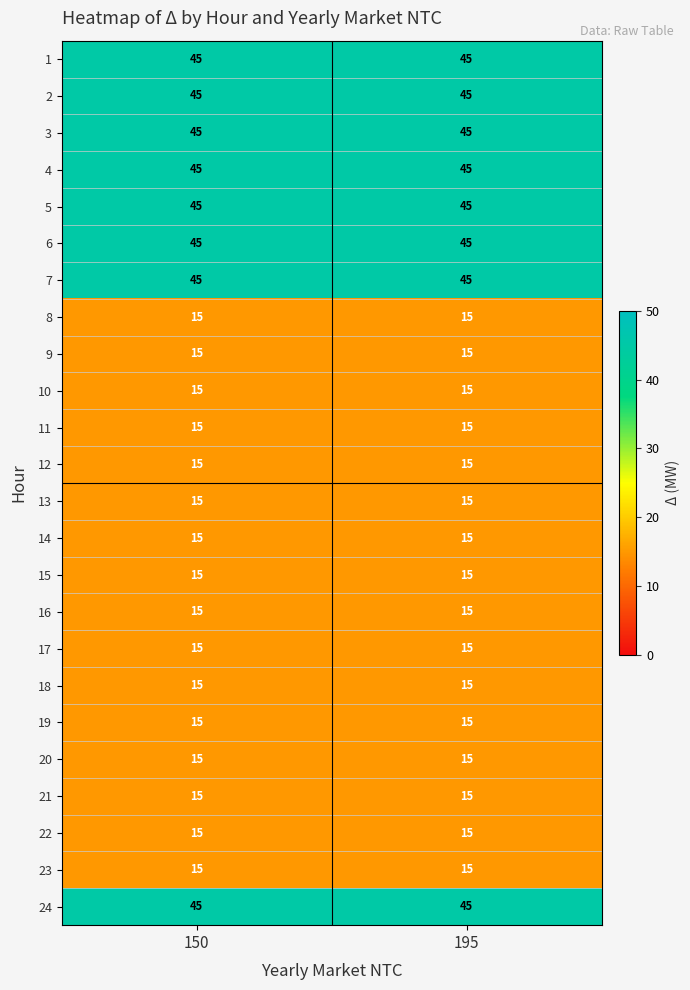

What is the maximum value for 19?

15